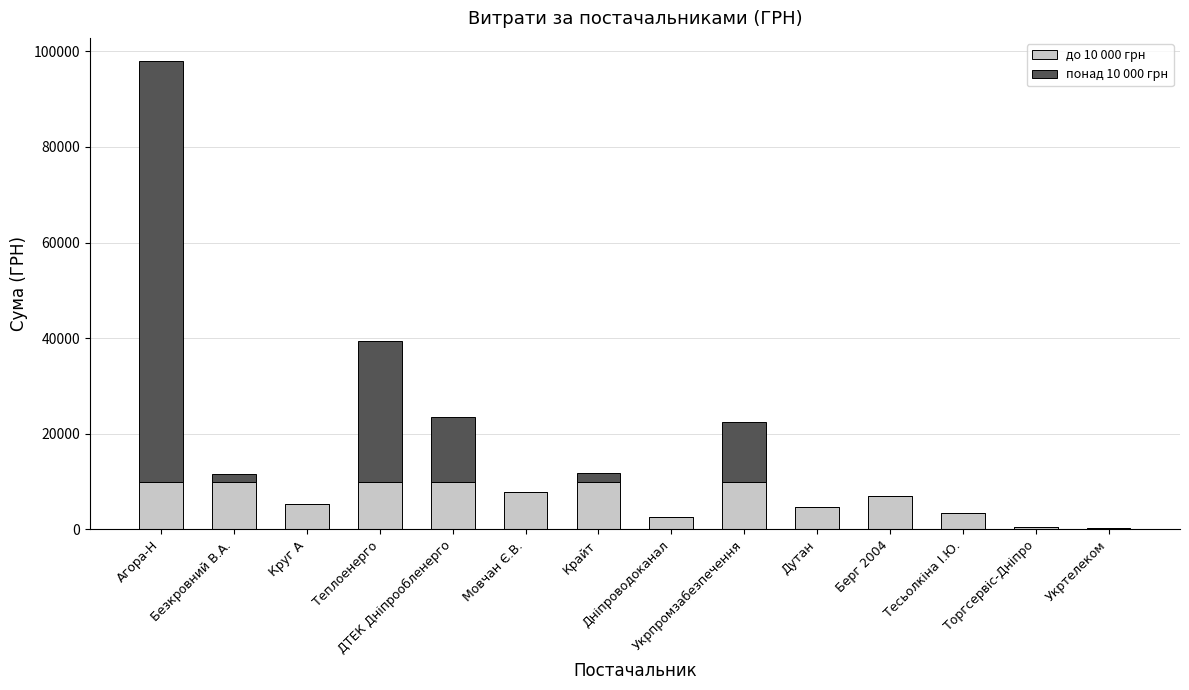

How many series are shown in this chart?

2